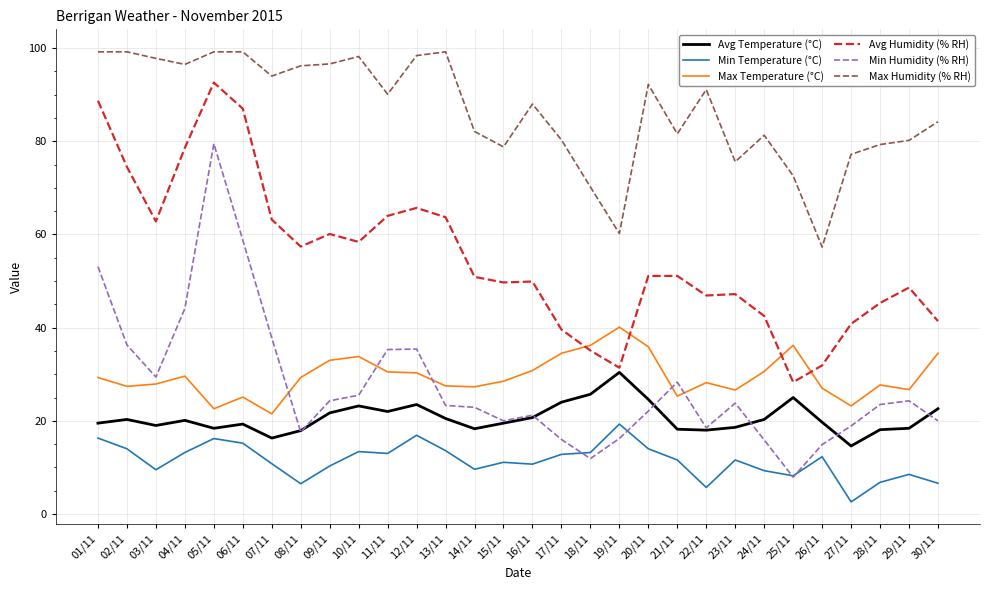

True or false: Min Humidity (% RH) and Max Humidity (% RH) cross at least once.

False